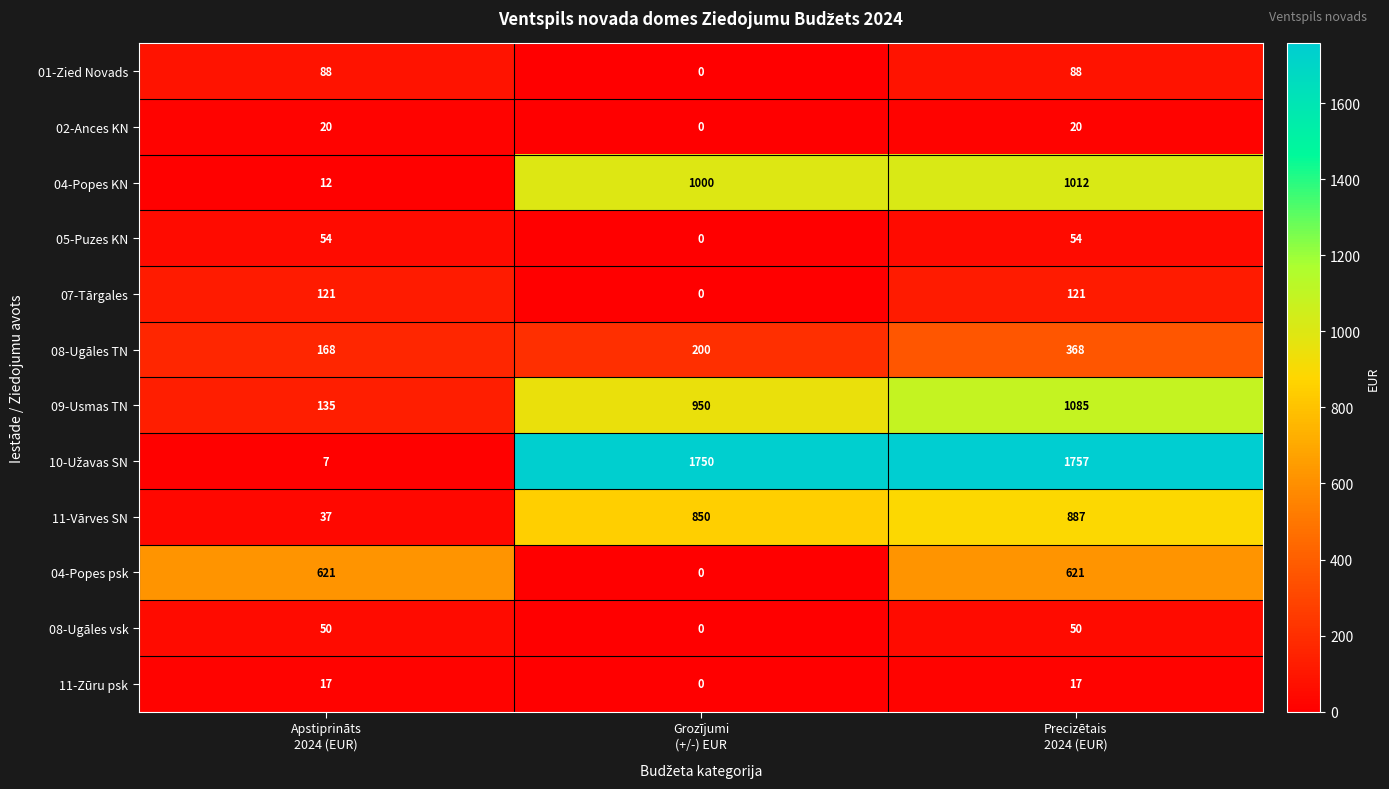

What is the difference between the maximum and minimum values in the 09-Usmas TN series?

950